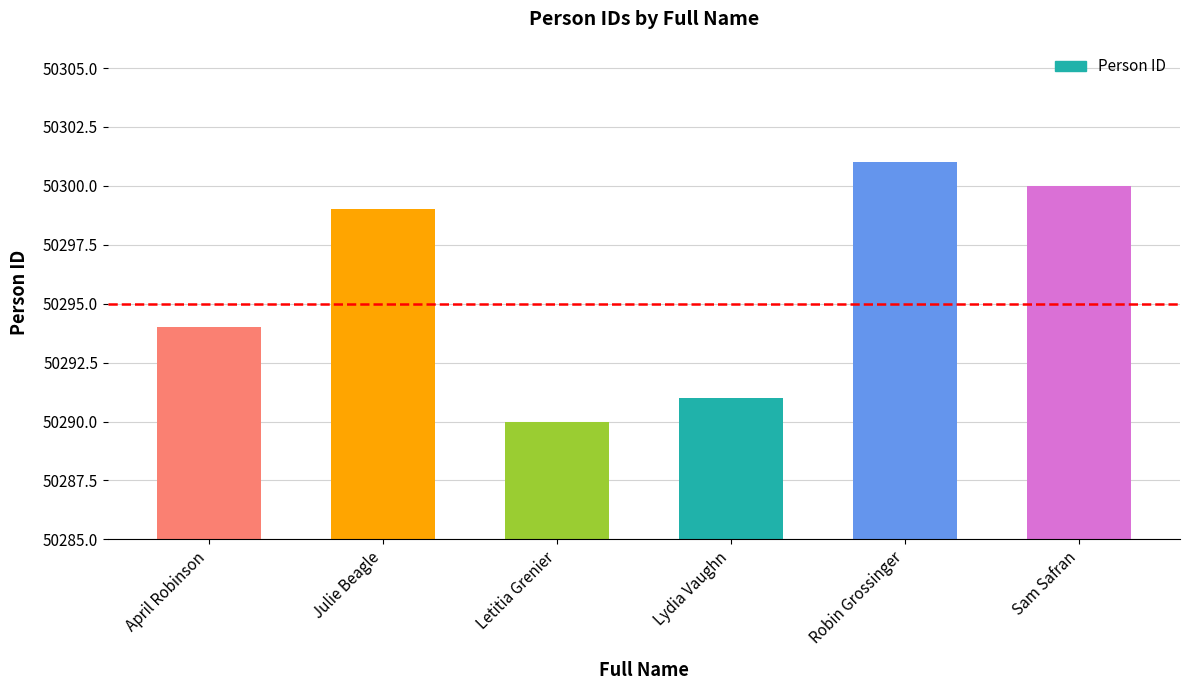

Reading left to right, transcribe all the data shown in this chart.

50294	50299	50290	50291	50301	50300